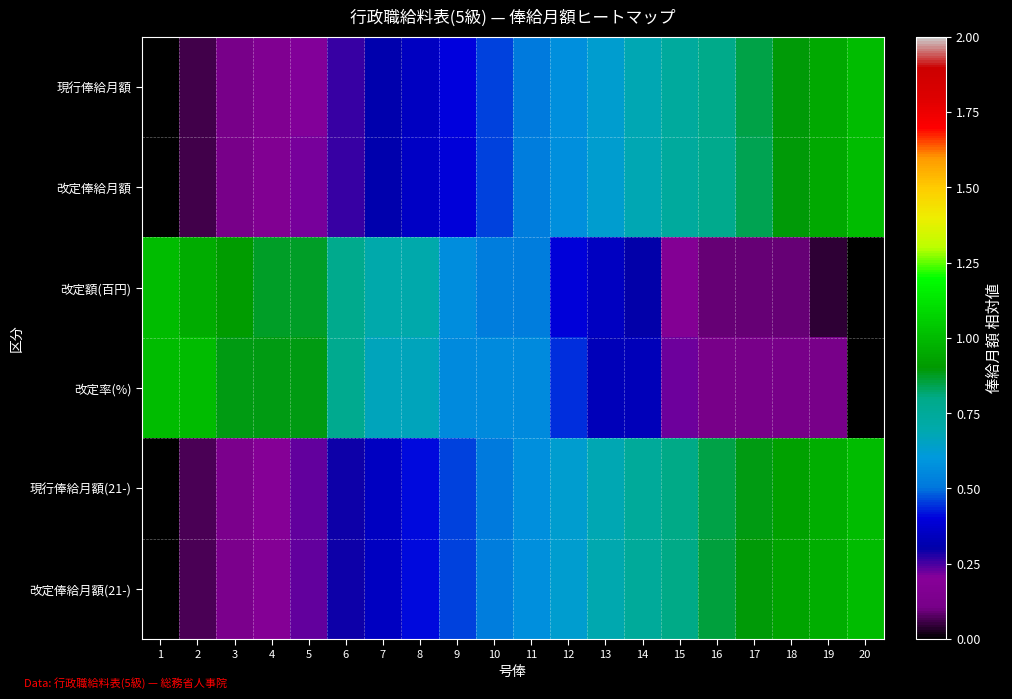

Which has a higher value, 15 or 4?

15